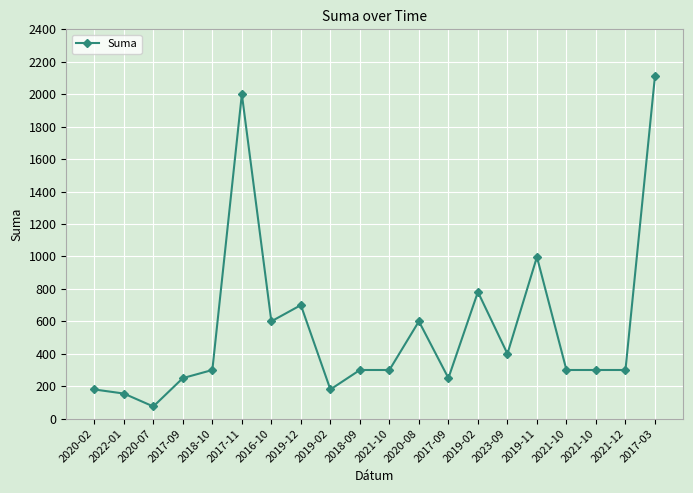

Is it true that the value at 2019-11 is 997.0?

True